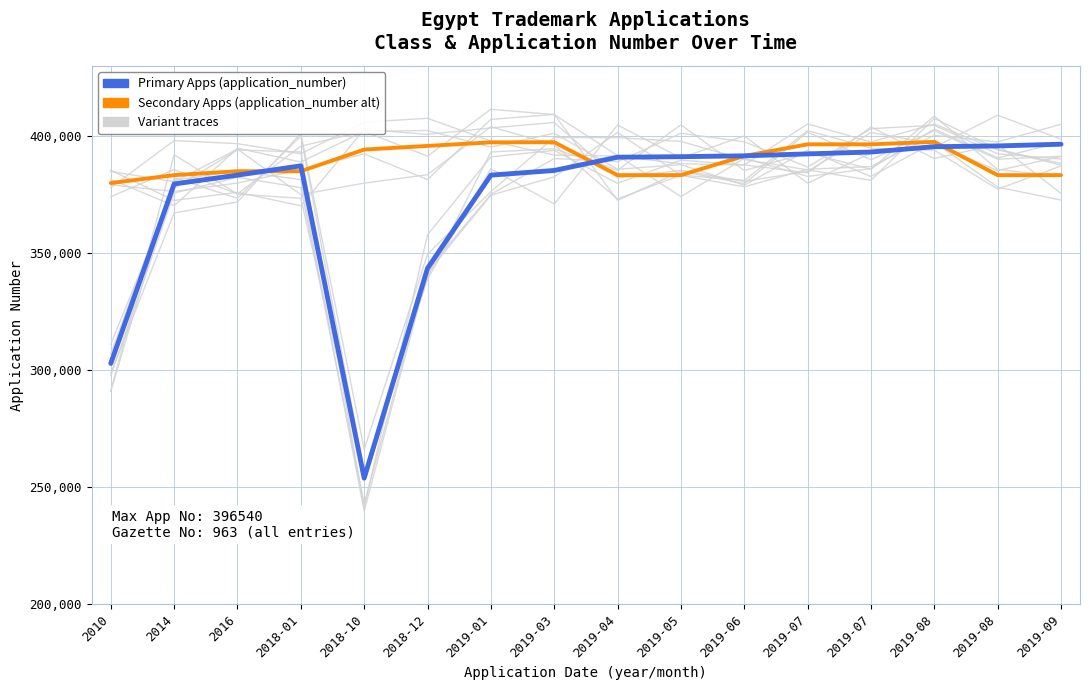

The Secondary Apps (application_number alt group) series shows 394248 at 2018-10. True or false?

True